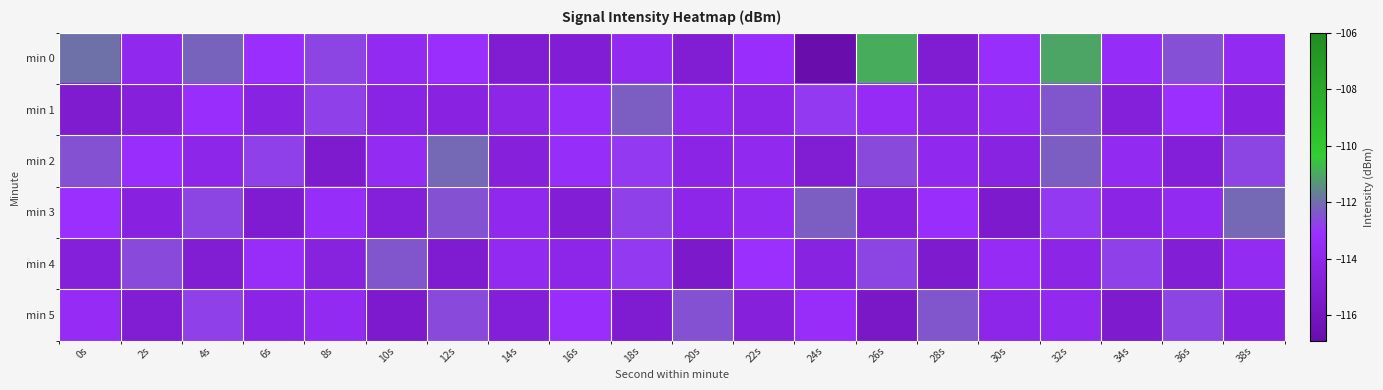

What is the total value across all series at 34s?

-684.3